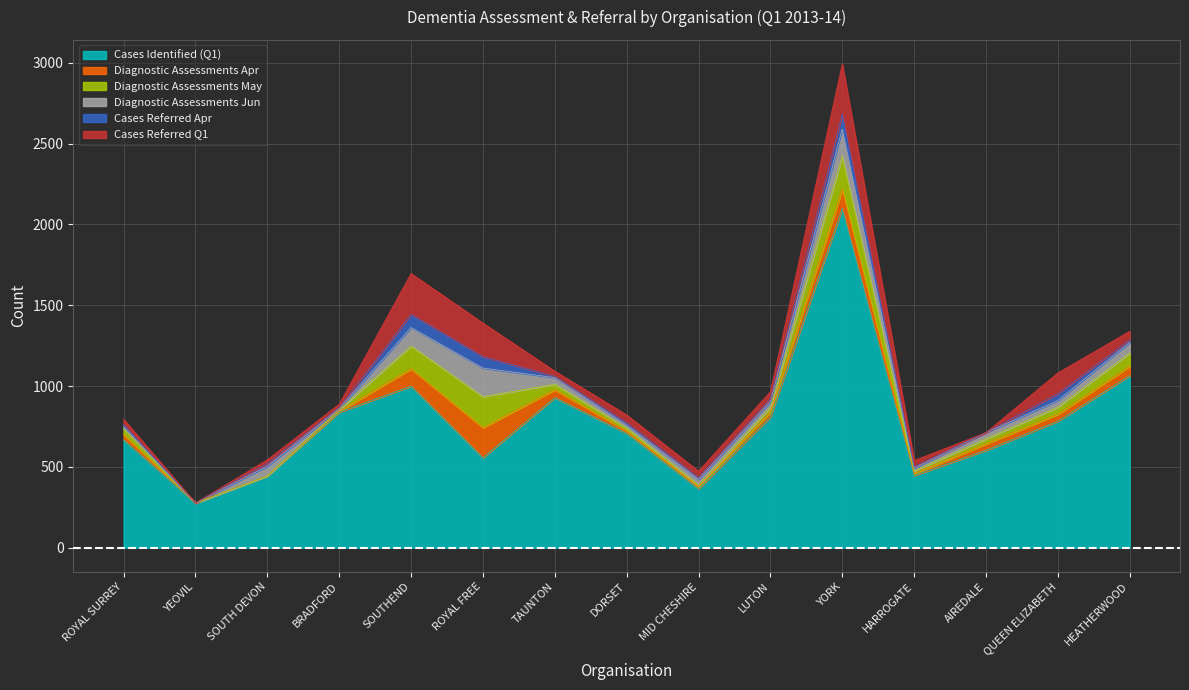

Between ROYAL FREE and MID CHESHIRE, which series saw the biggest shift?

Cases Identified (Q1)